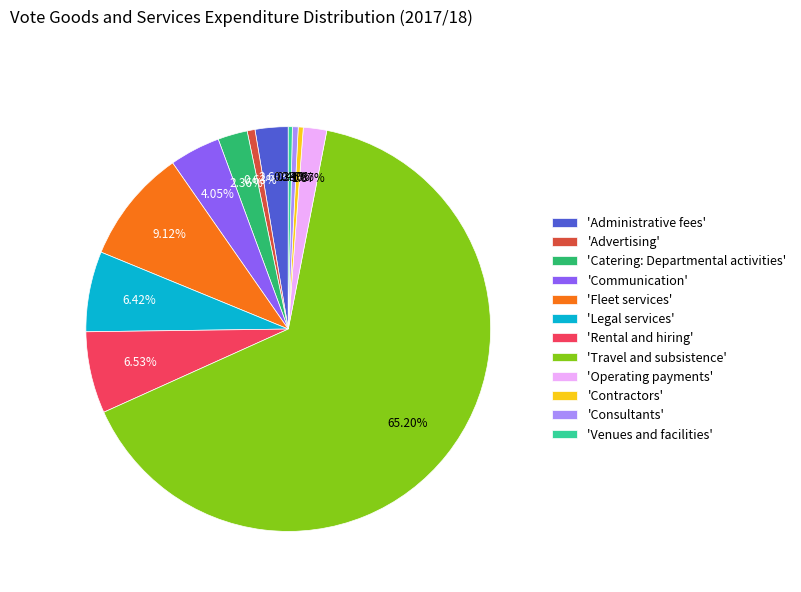

Count the number of slices in the pie.

12